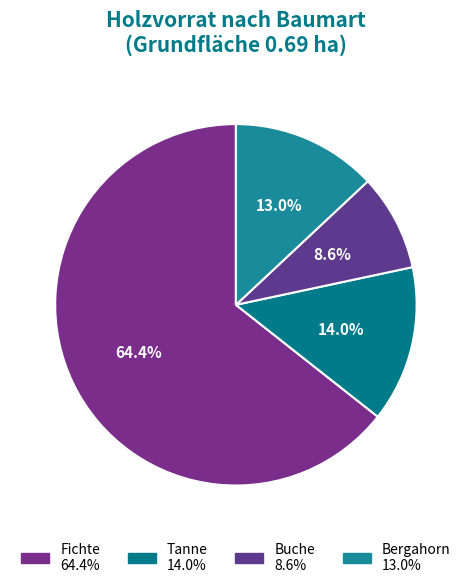

How many slices are in this pie chart?

4